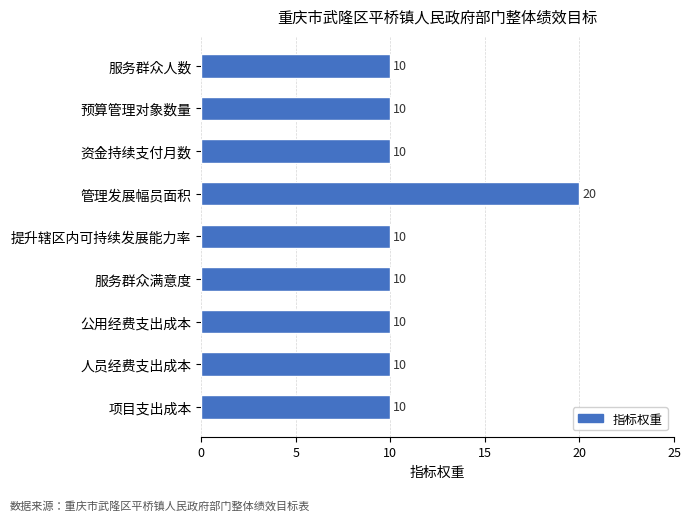

Reading top to bottom, what are all the values shown in this chart?

10	10	10	20	10	10	10	10	10